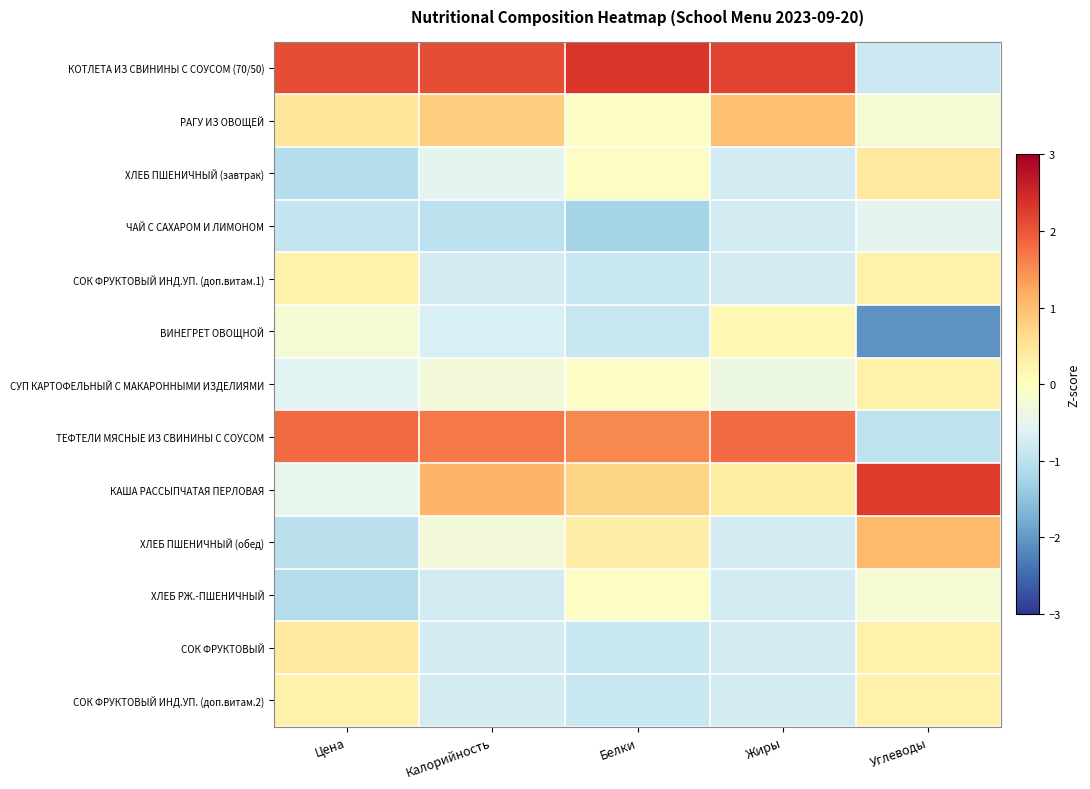

Reading left to right, what are all the values shown in this chart?

КОТЛЕТА ИЗ СВИНИНЫ С СОУСОМ (70/50): Цена=2.1	Калорийность=2.1	Белки=2.3	Жиры=2.2	Углеводы=-0.8
РАГУ ИЗ ОВОЩЕЙ: Цена=0.5	Калорийность=0.8	Белки=-0.1	Жиры=1.0	Углеводы=-0.2
ХЛЕБ ПШЕНИЧНЫЙ (завтрак): Цена=-1.1	Калорийность=-0.5	Белки=-0.1	Жиры=-0.7	Углеводы=0.4
ЧАЙ С САХАРОМ И ЛИМОНОМ: Цена=-0.9	Калорийность=-1.0	Белки=-1.3	Жиры=-0.7	Углеводы=-0.5
СОК ФРУКТОВЫЙ ИНД.УП. (доп.витам.1): Цена=0.2	Калорийность=-0.7	Белки=-0.9	Жиры=-0.7	Углеводы=0.3
ВИНЕГРЕТ ОВОЩНОЙ: Цена=-0.2	Калорийность=-0.7	Белки=-0.9	Жиры=0.1	Углеводы=-2.1
СУП КАРТОФЕЛЬНЫЙ С МАКАРОННЫМИ ИЗДЕЛИЯМИ: Цена=-0.6	Калорийность=-0.3	Белки=-0.1	Жиры=-0.4	Углеводы=0.3
ТЕФТЕЛИ МЯСНЫЕ ИЗ СВИНИНЫ С СОУСОМ: Цена=1.8	Калорийность=1.7	Белки=1.5	Жиры=1.8	Углеводы=-1.0
КАША РАССЫПЧАТАЯ ПЕРЛОВАЯ: Цена=-0.5	Калорийность=1.1	Белки=0.7	Жиры=0.4	Углеводы=2.3
ХЛЕБ ПШЕНИЧНЫЙ (обед): Цена=-1.0	Калорийность=-0.3	Белки=0.3	Жиры=-0.7	Углеводы=1.0
ХЛЕБ РЖ.-ПШЕНИЧНЫЙ: Цена=-1.1	Калорийность=-0.7	Белки=-0.1	Жиры=-0.7	Углеводы=-0.2
СОК ФРУКТОВЫЙ: Цена=0.4	Калорийность=-0.7	Белки=-0.9	Жиры=-0.7	Углеводы=0.3
СОК ФРУКТОВЫЙ ИНД.УП. (доп.витам.2): Цена=0.2	Калорийность=-0.7	Белки=-0.9	Жиры=-0.7	Углеводы=0.3